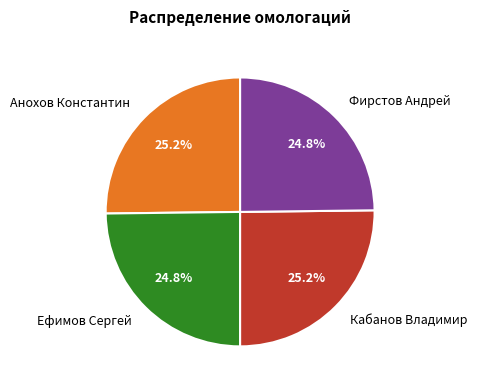

Is there any slice that represents more than half of the pie?

No